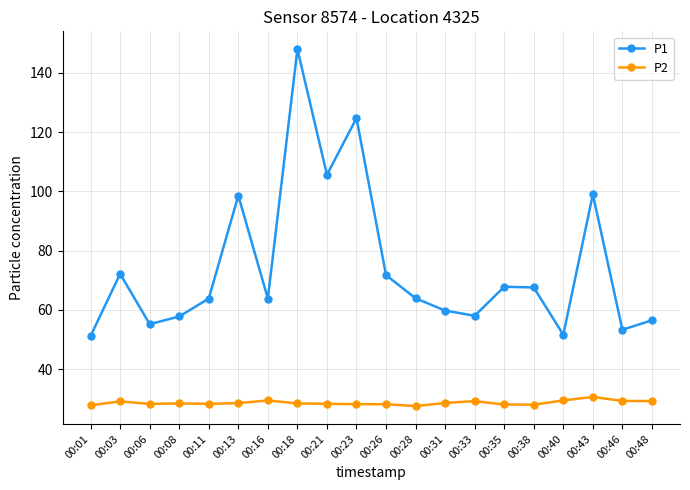

Rank the series at 00:03 from lowest to highest value.

P2, P1